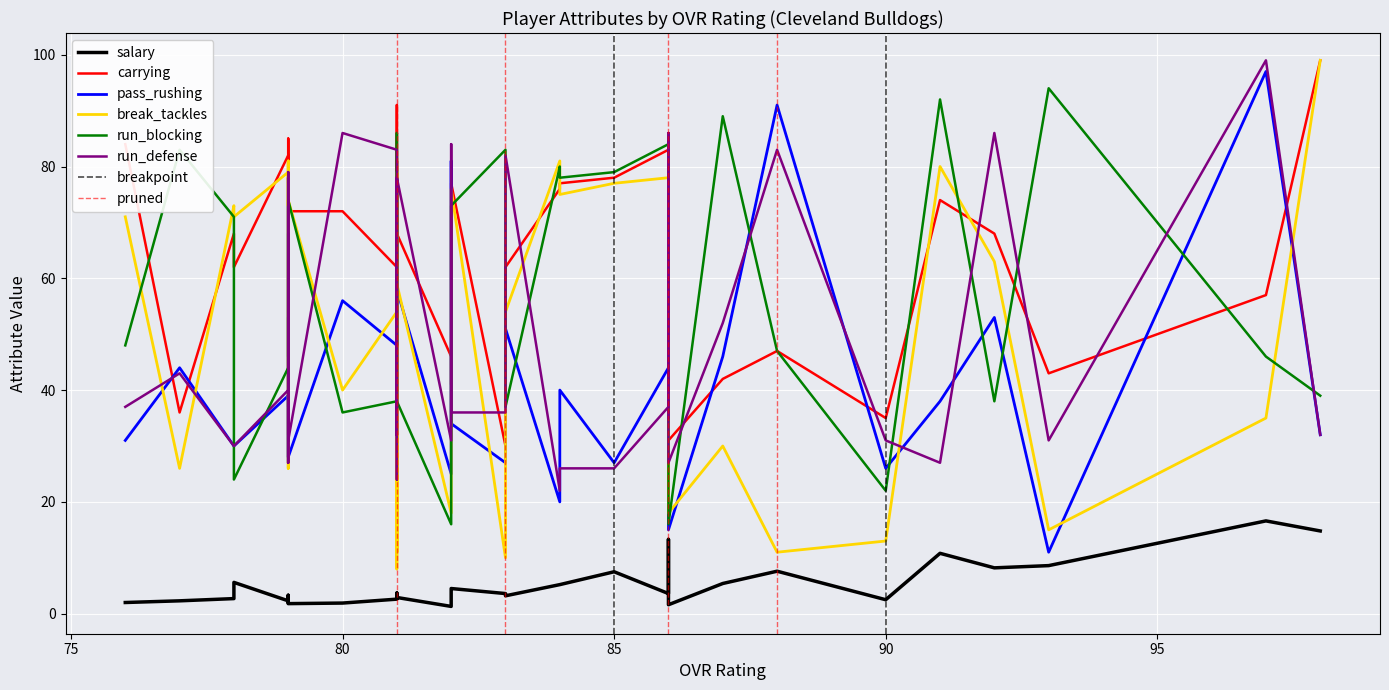

How many values in the pass_rushing series are below 38?

20